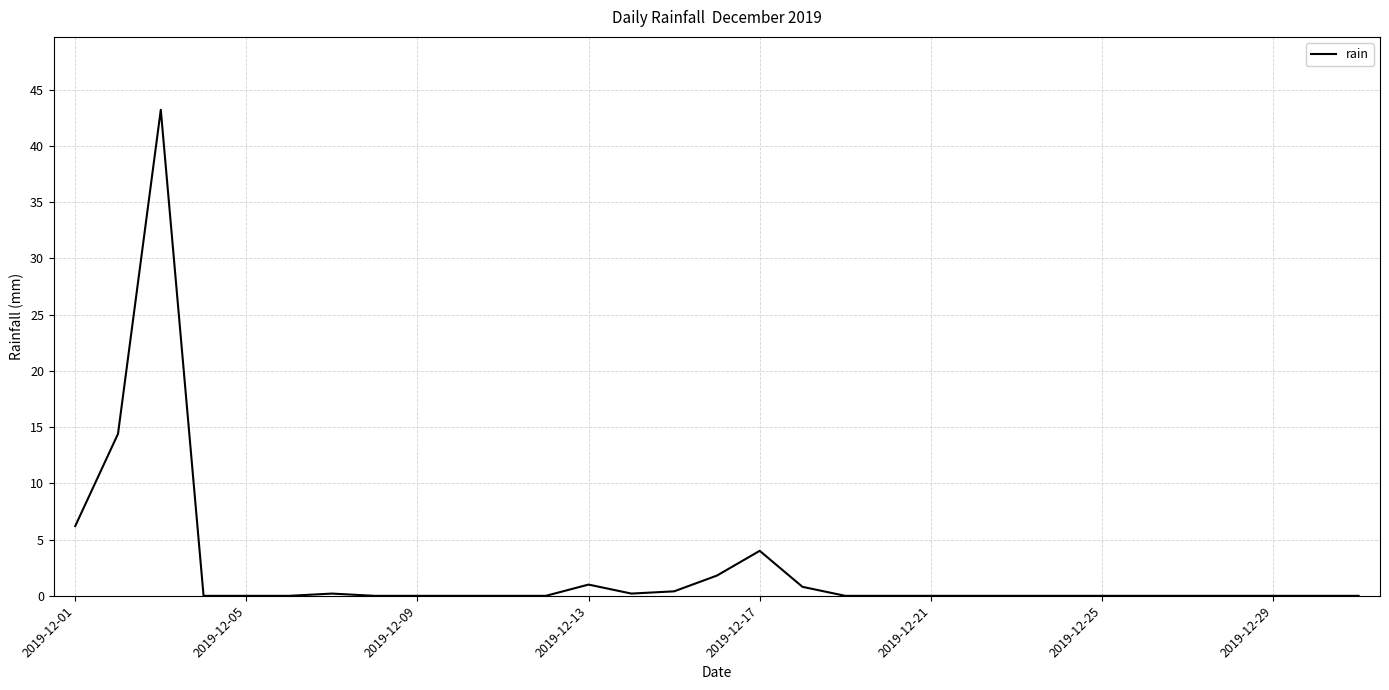

What is the maximum value shown in the chart?

43.2